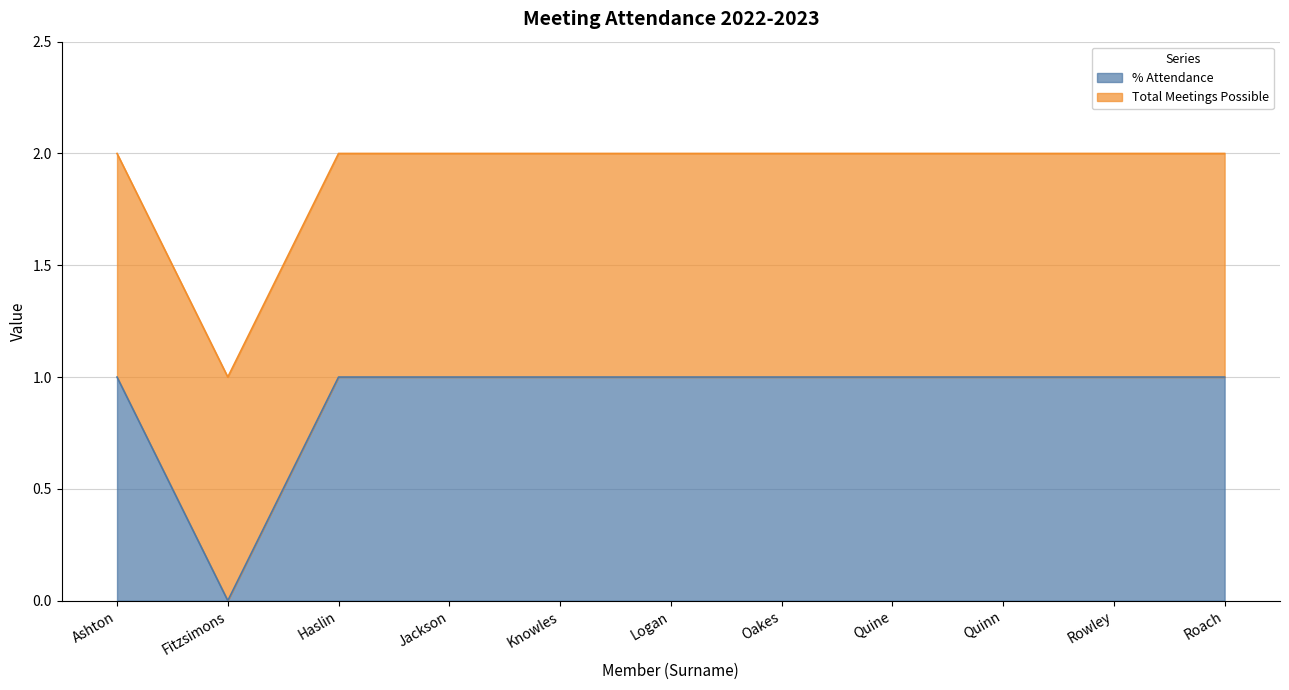

How many lines are shown in the chart?

2